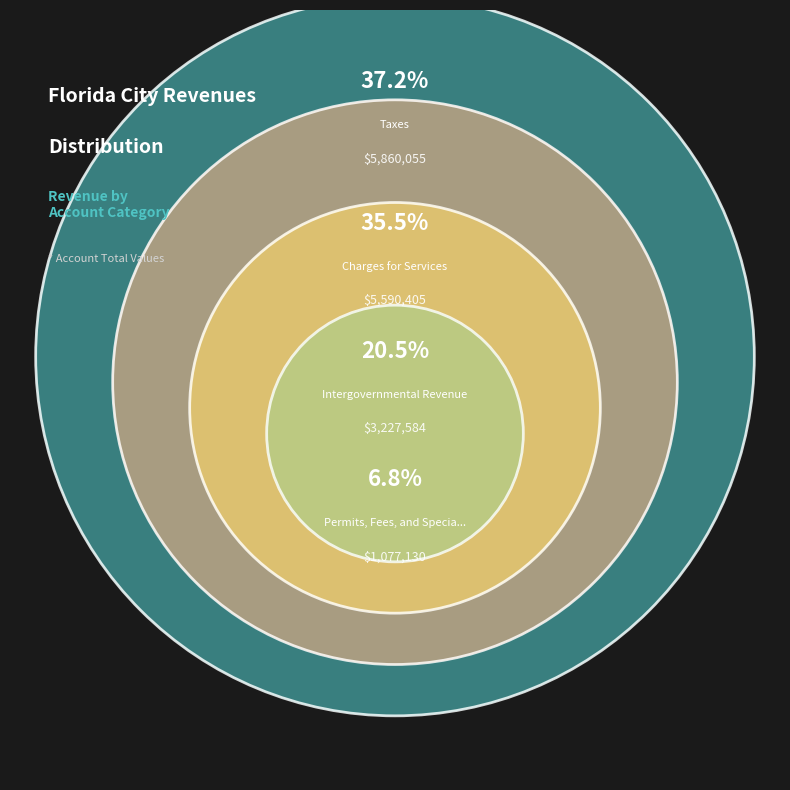

Does Taxes represent more than half of the total?

No